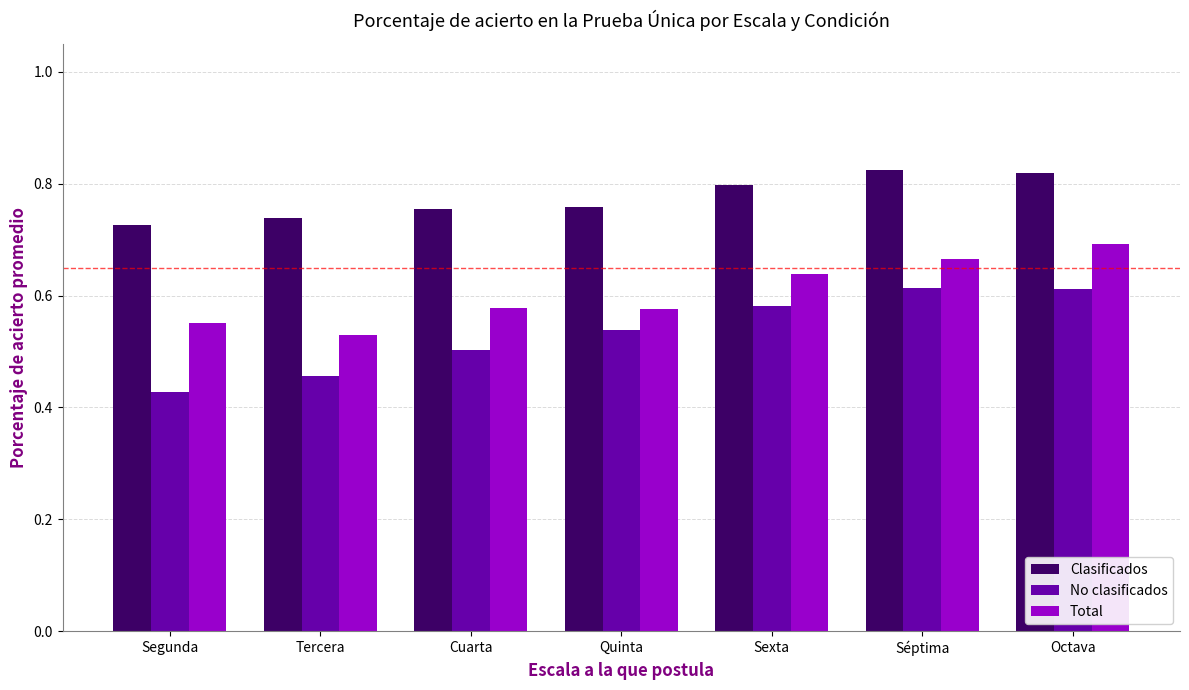

Are the bars grouped side by side (vs. stacked)?

Yes